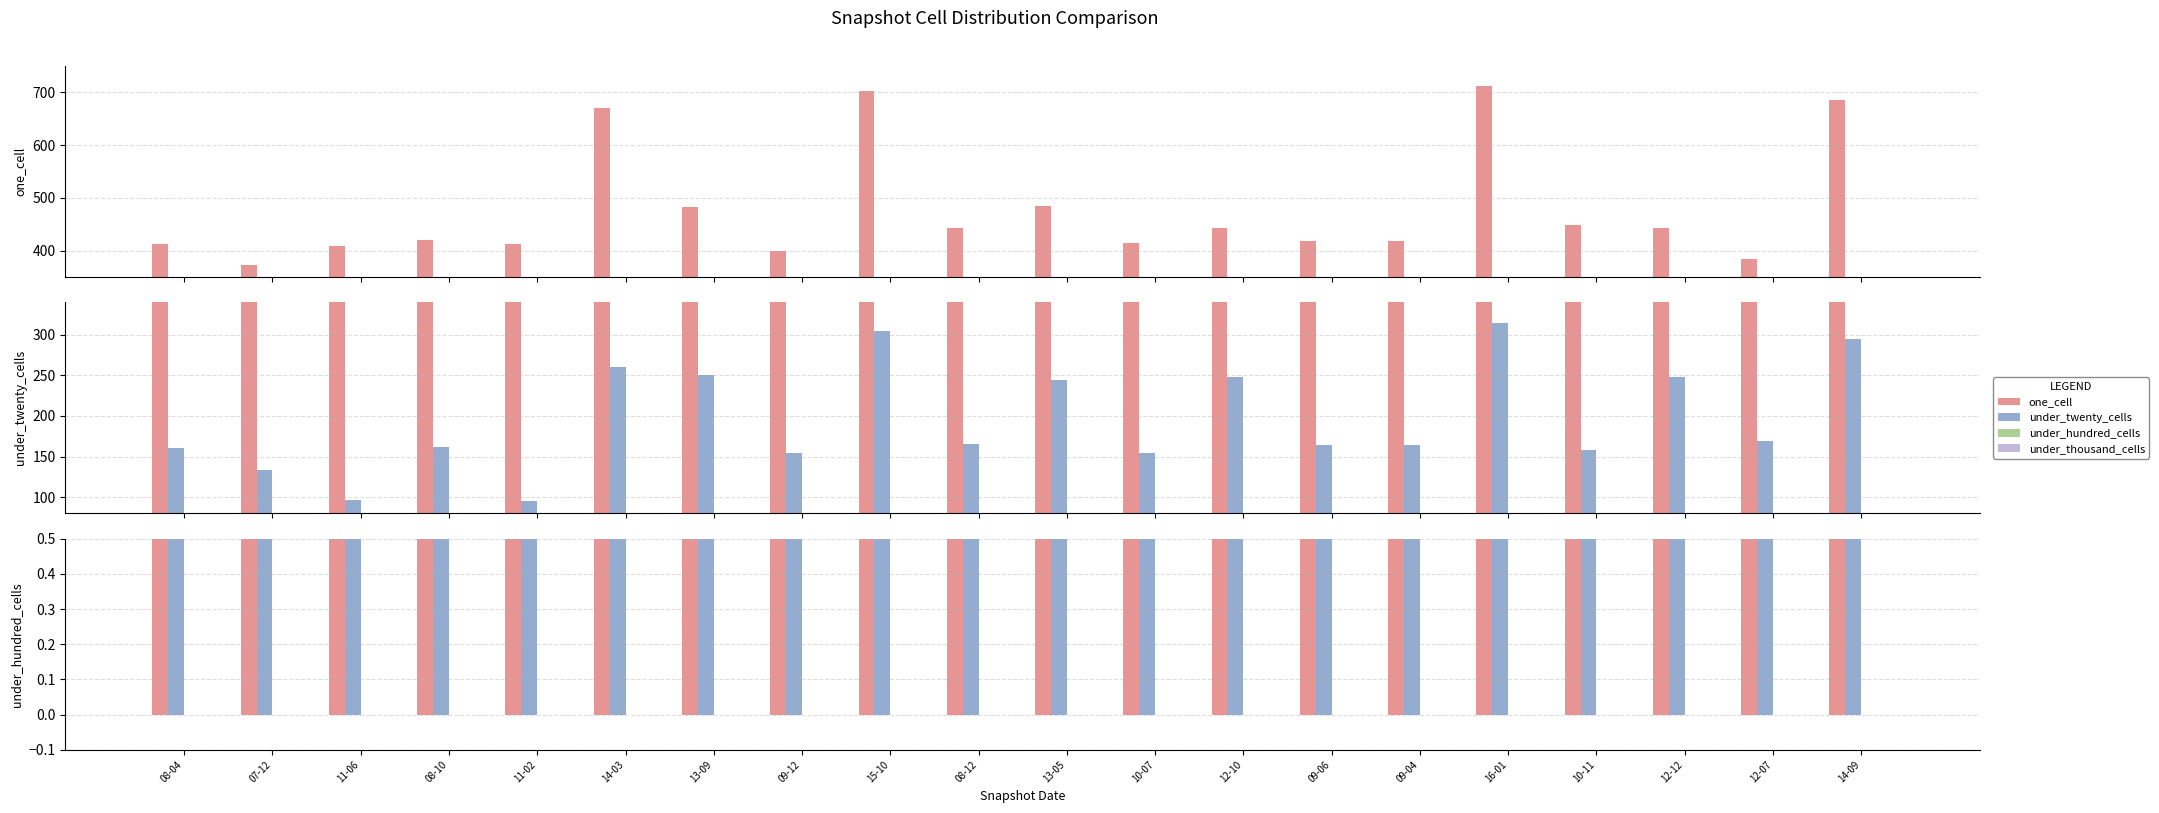

What is the greatest value displayed?

712